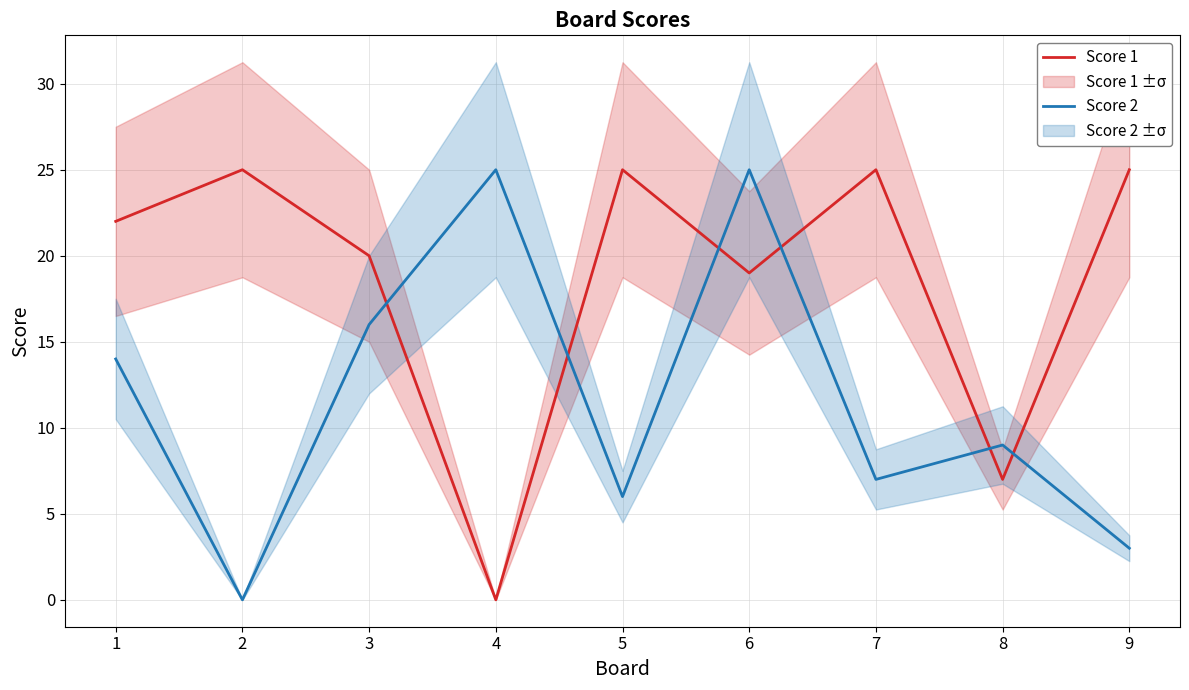

True or false: Score 2 has a value of 8 at 2.

False